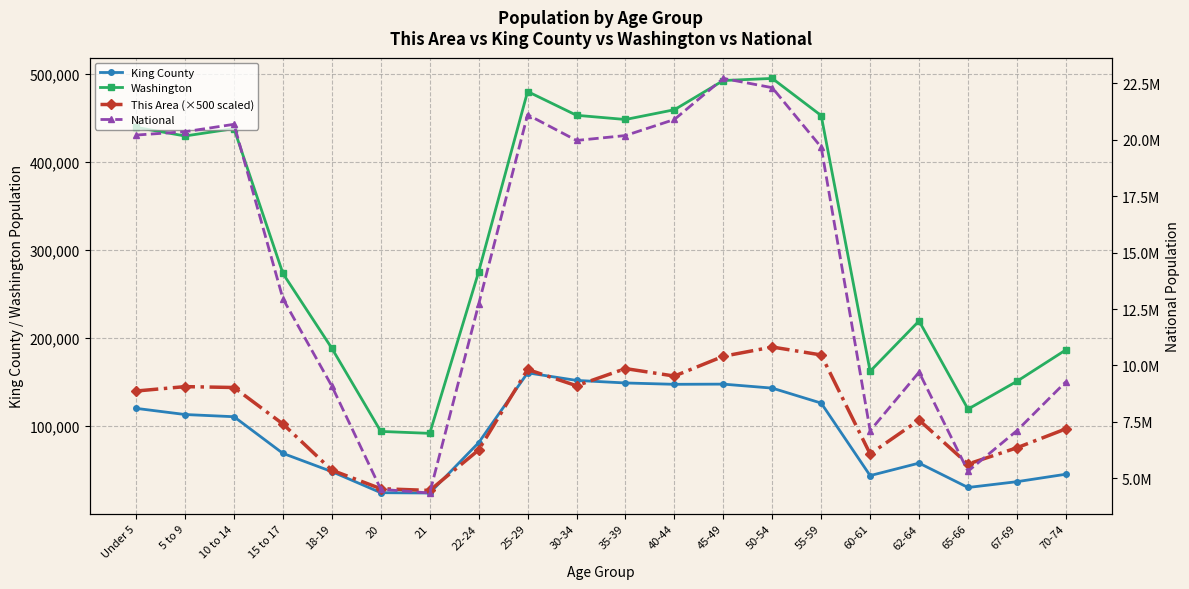

What is the label of the 7th point from the left?

21